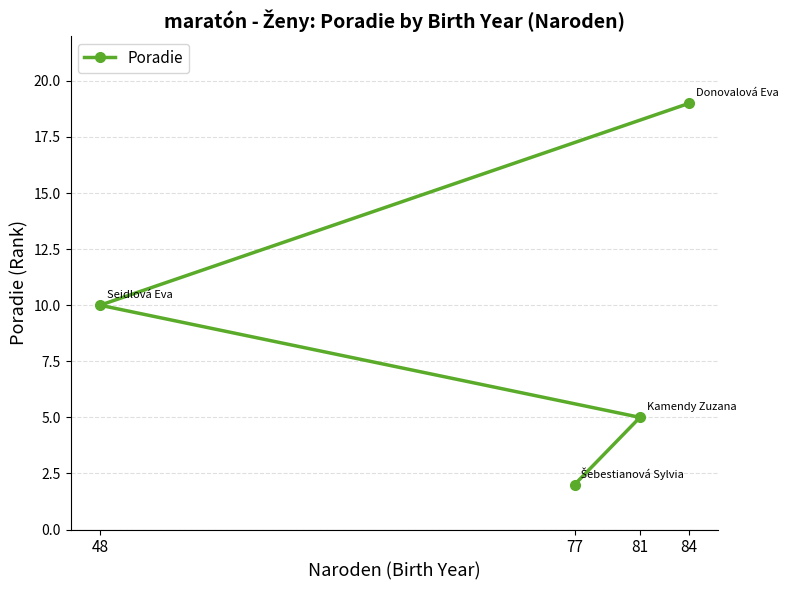

Where is the data nearest to the value 10?

48